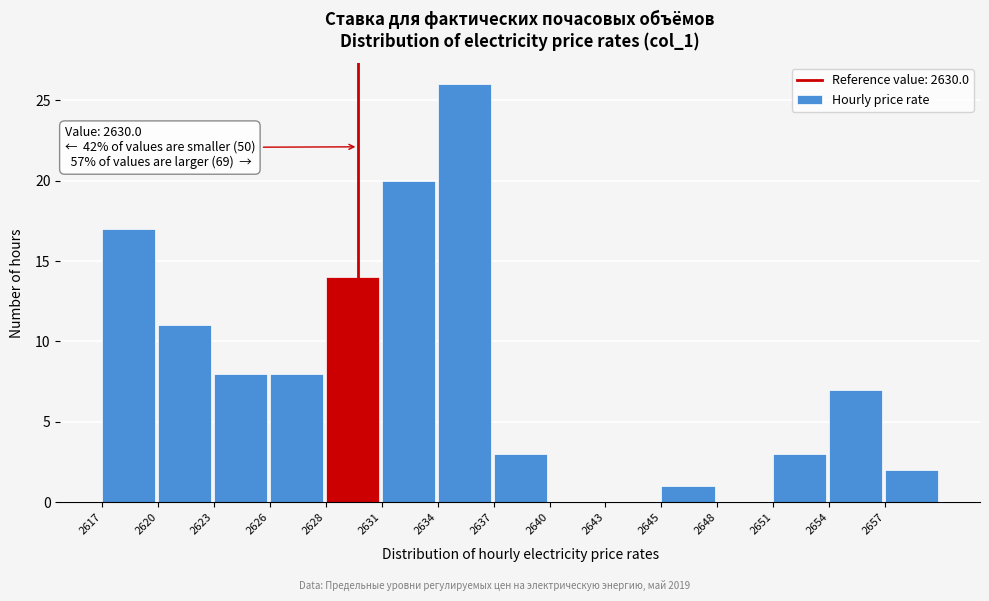

Reading left to right, transcribe all the data shown in this chart.

2617=17	2620=11	2623=8	2626=8	2628=14	2631=20	2634=26	2637=3	2640=0	2643=0	2645=1	2648=0	2651=3	2654=7	2657=2